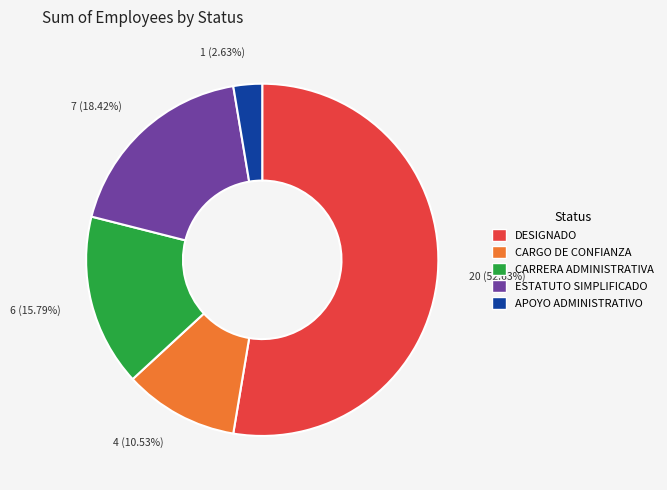

Approximately how many times larger is the value at DESIGNADO compared to APOYO ADMINISTRATIVO?

20.0